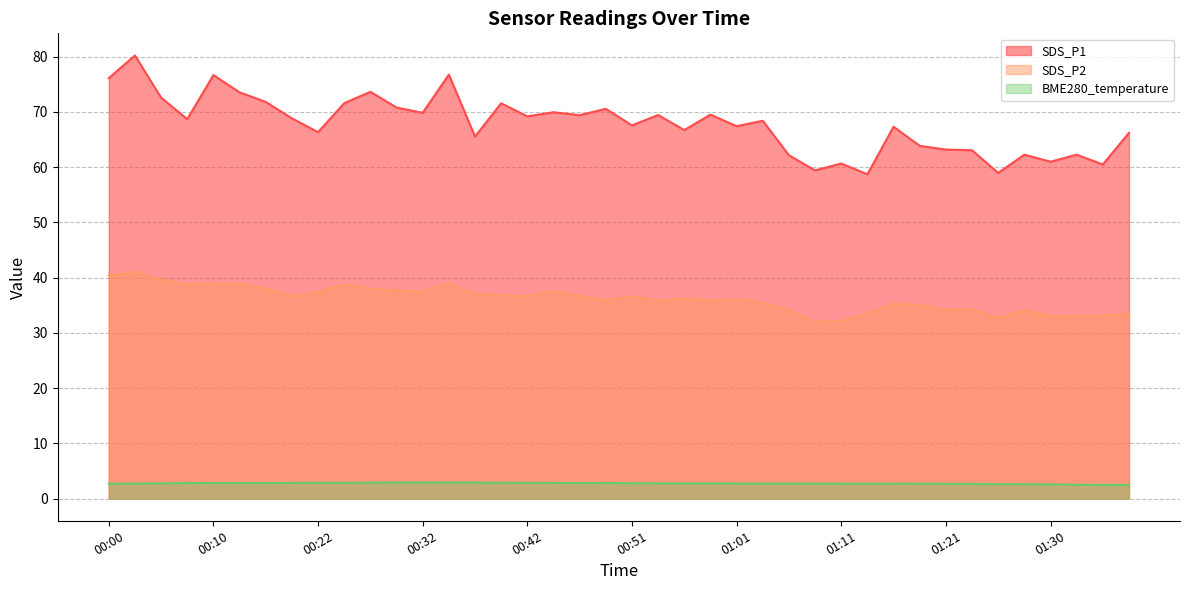

Is it true that SDS_P2 equals 19.9 at 00:56?

False